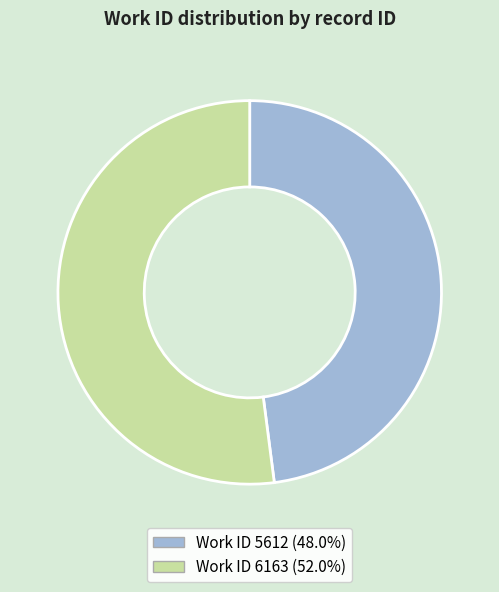

Is there any slice that represents more than half of the pie?

Yes